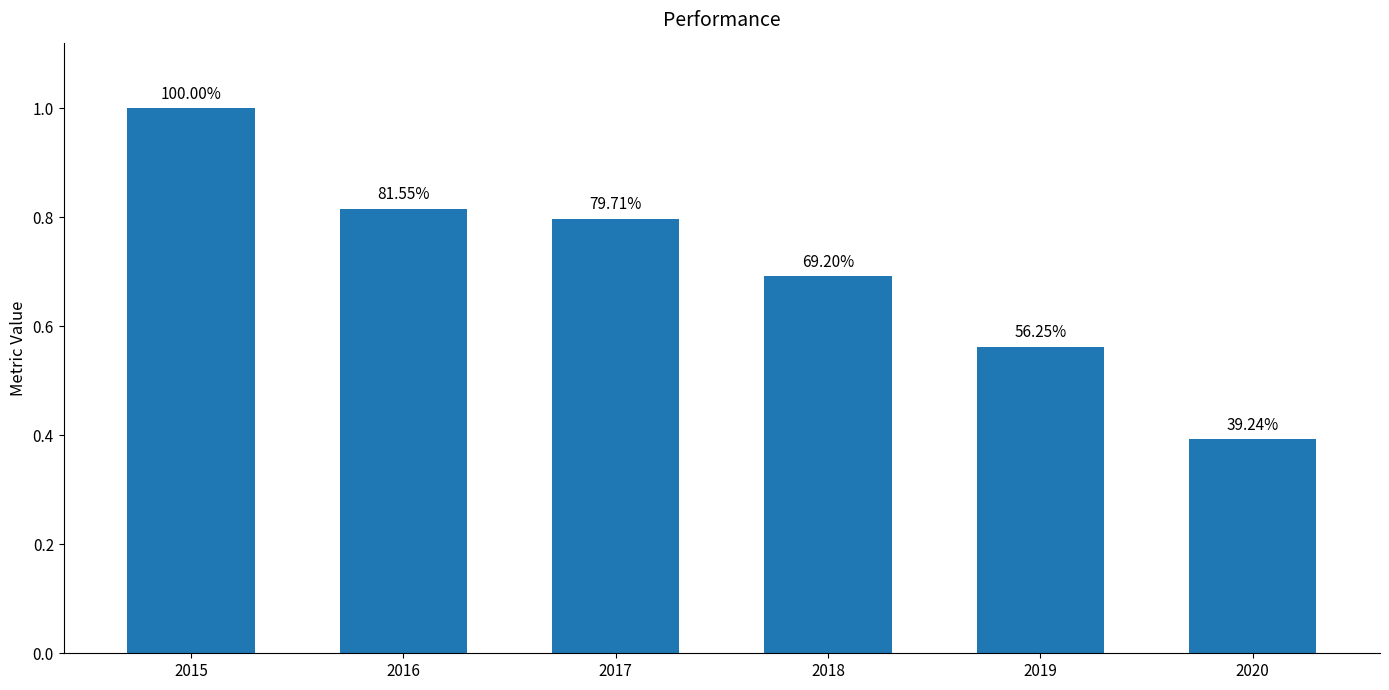

Rank the categories by value from lowest to highest.

2020, 2019, 2018, 2017, 2016, 2015